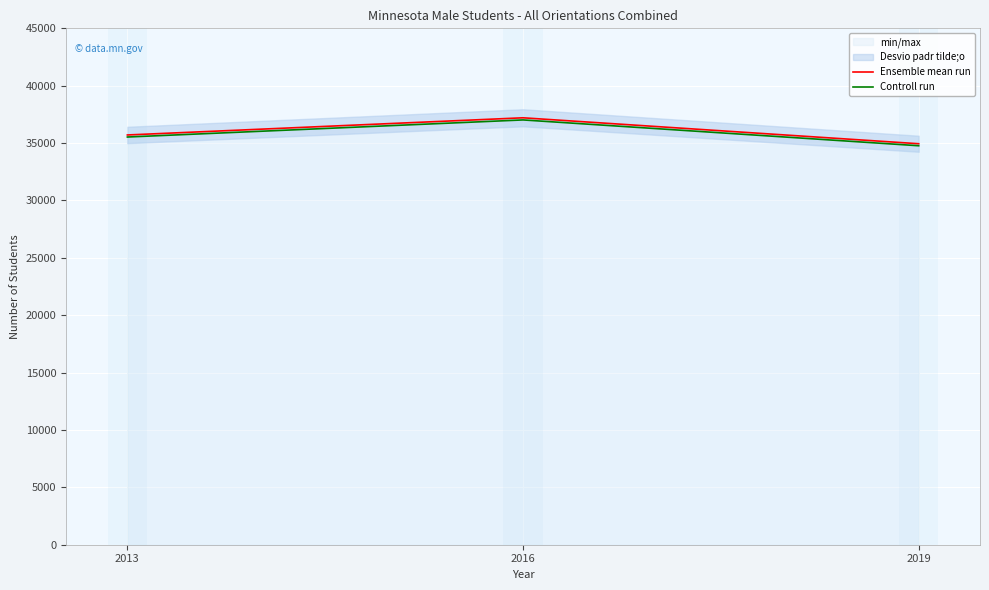

List the series in order of their overall mean, highest first.

Ensemble mean run, Controll run